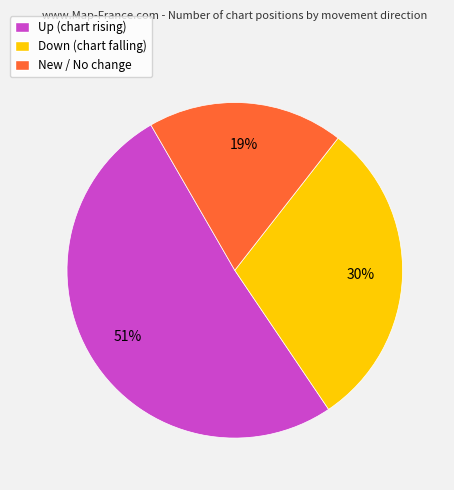

To the nearest percent, what is the difference between the largest and smallest slice percentages?

32%